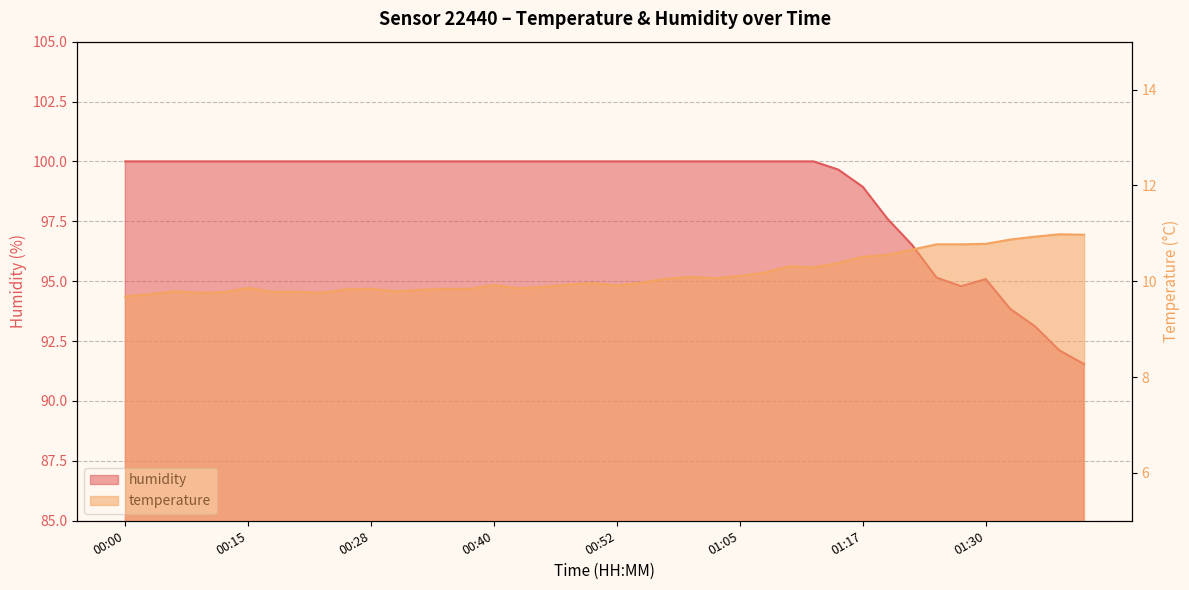

Is it true that humidity equals 41.7 at 00:35?

False